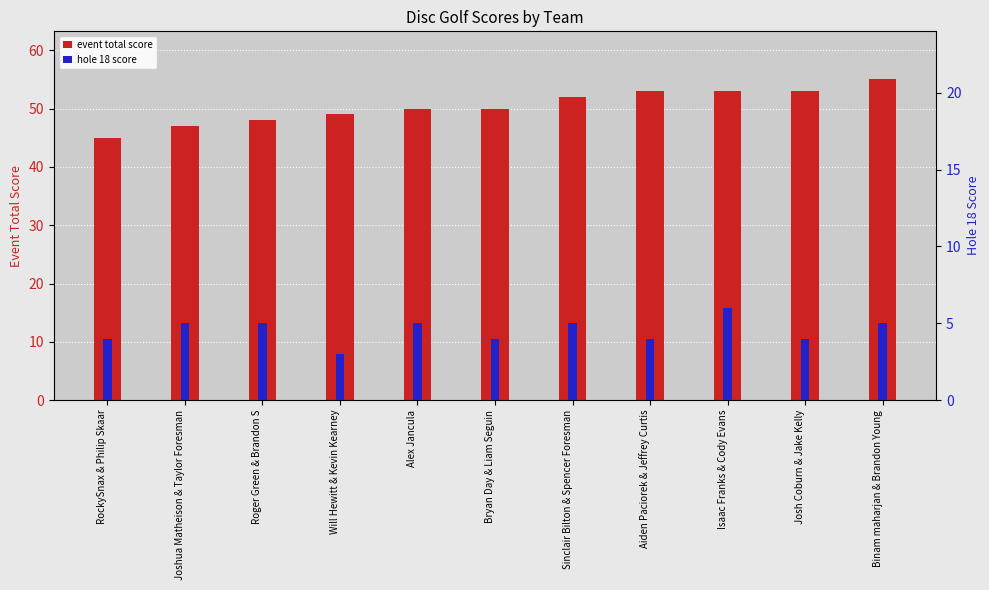

How many groups of bars are there?

11